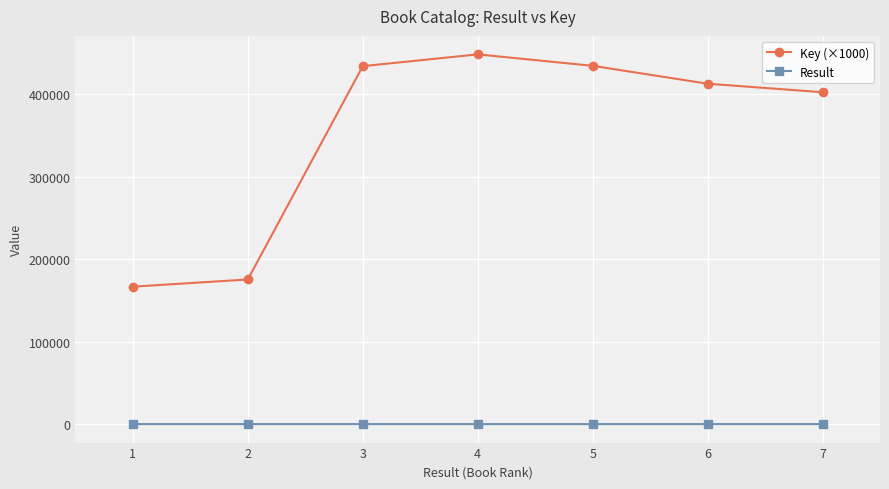

What is the difference between the Result values at 4 and 5?

1.0